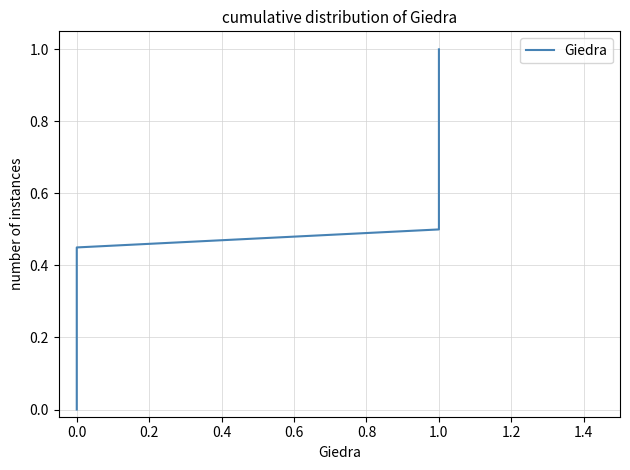

How many values are above zero?

20